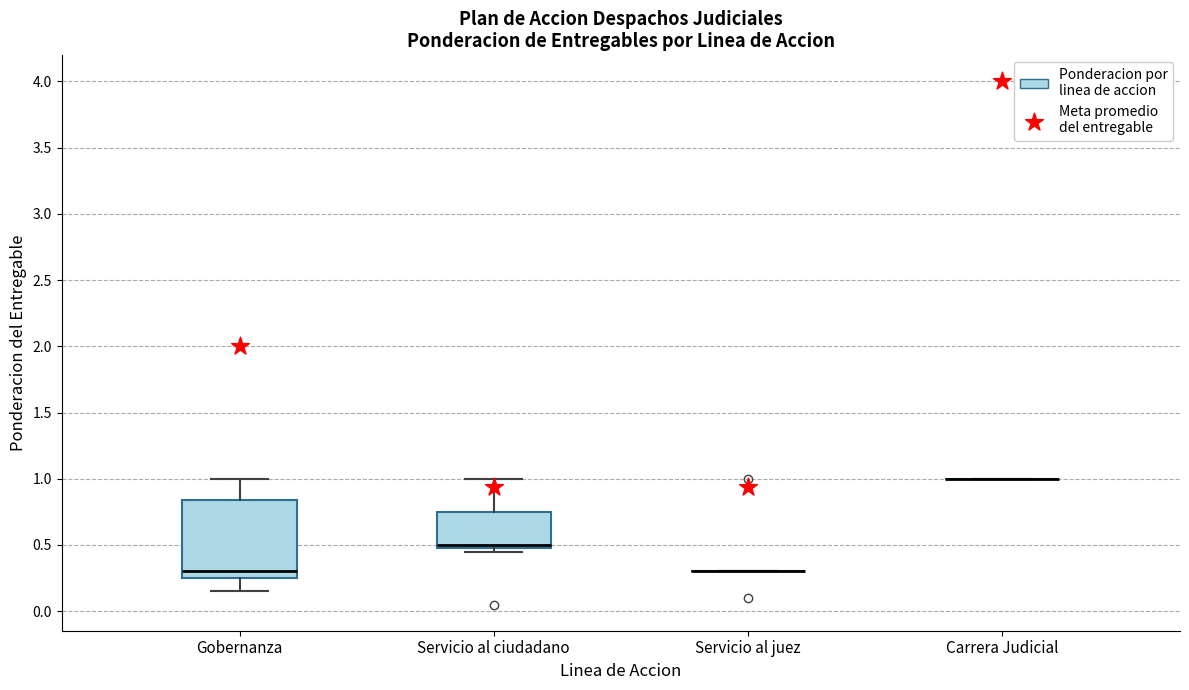

Reading left to right, read every box against the y-axis: the position of its median line, the range the box covers, and the ends of its whiskers. The values are not printed on the chart, so give them approximately, as read against the axis.

Gobernanza: median 0.30, box 0.25 to 0.85, whiskers 0.15 to 1.00
Servicio al ciudadano: median 0.50 (just above the box's lower edge), box 0.50 to 0.75, whiskers 0.45 to 1.00
Servicio al juez: box collapsed to a line at 0.30, whiskers 0.30 to 0.30
Carrera Judicial: box collapsed to a line at 1.00, whiskers 1.00 to 1.00